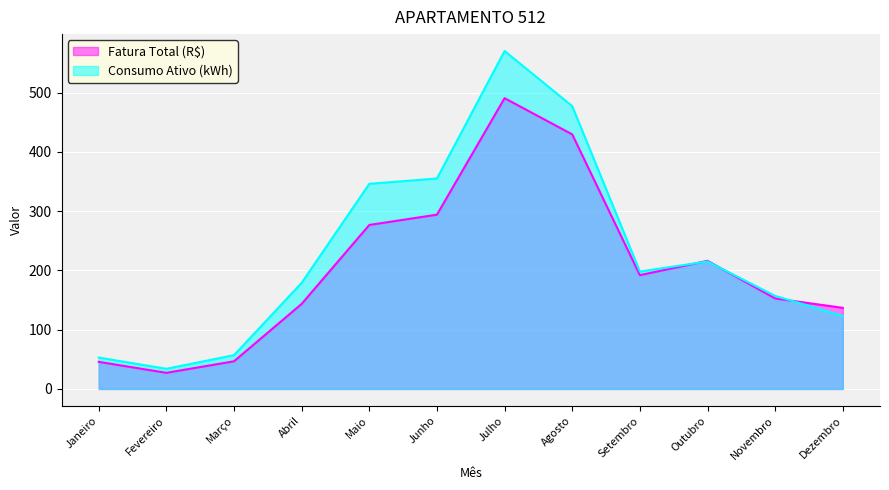

Between which two adjacent categories do Consumo Ativo (kWh) and Fatura Total (R$) first intersect?

Setembro and Outubro